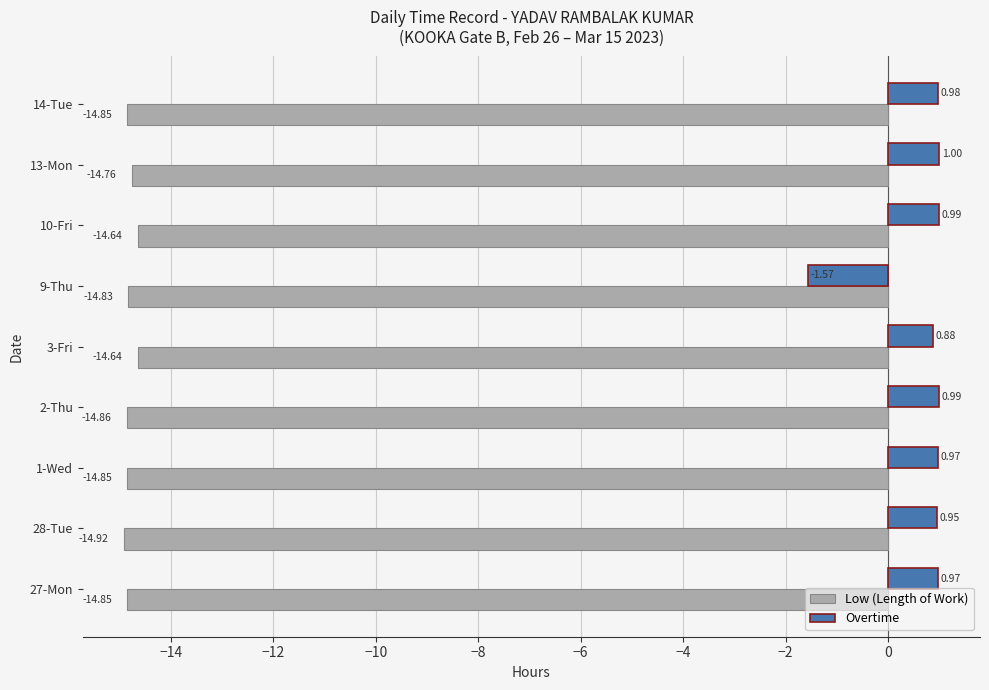

List the series in order of their overall mean, lowest first.

Low (Length of Work), Overtime